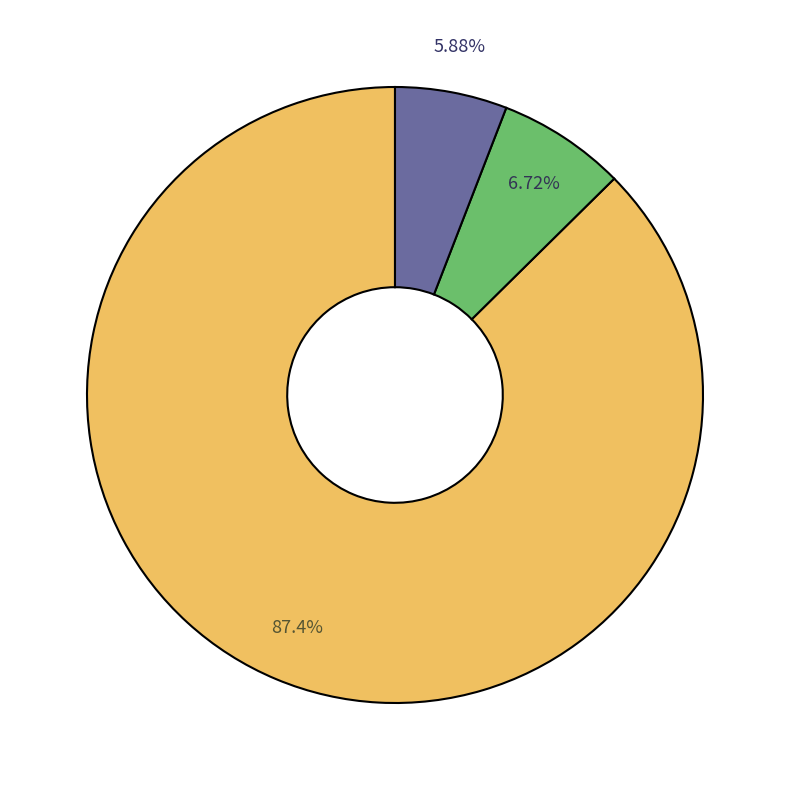

To the nearest percent, what is the average slice percentage?

33%